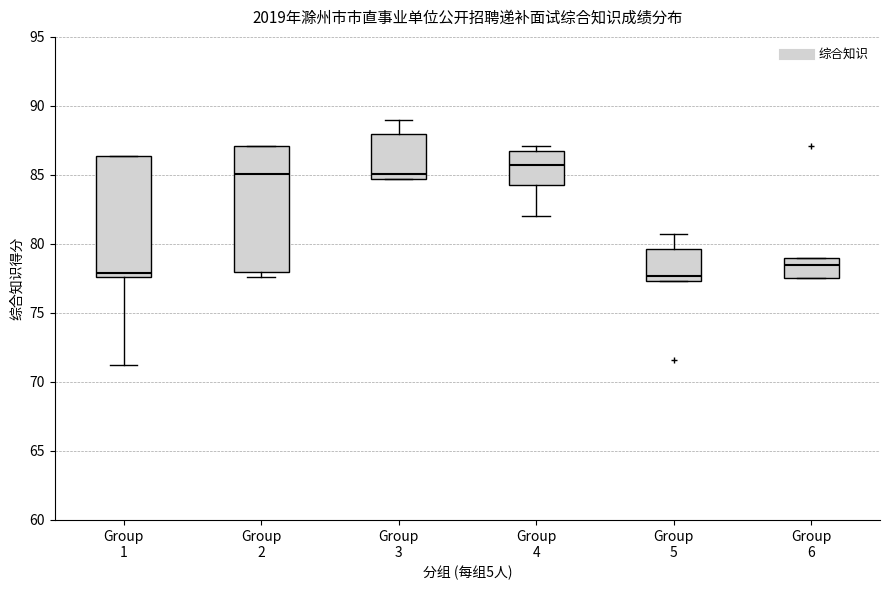

Where does the lower whisker of the box for Group 4 end on the y-axis? The values are not printed on the chart, so give them approximately, as read against the axis.

82.0